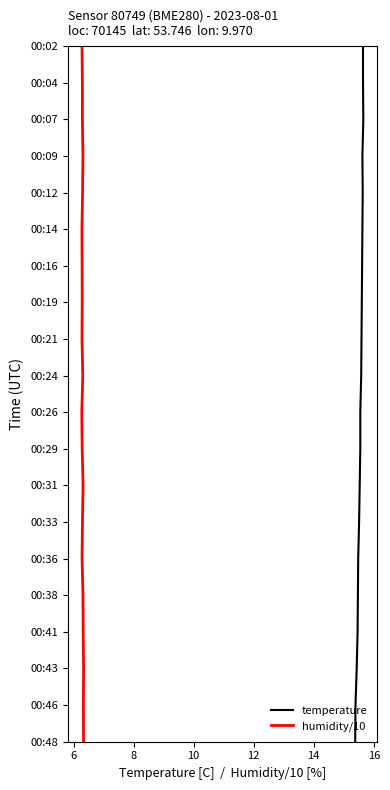

Is this an area chart (filled region under the line)?

No